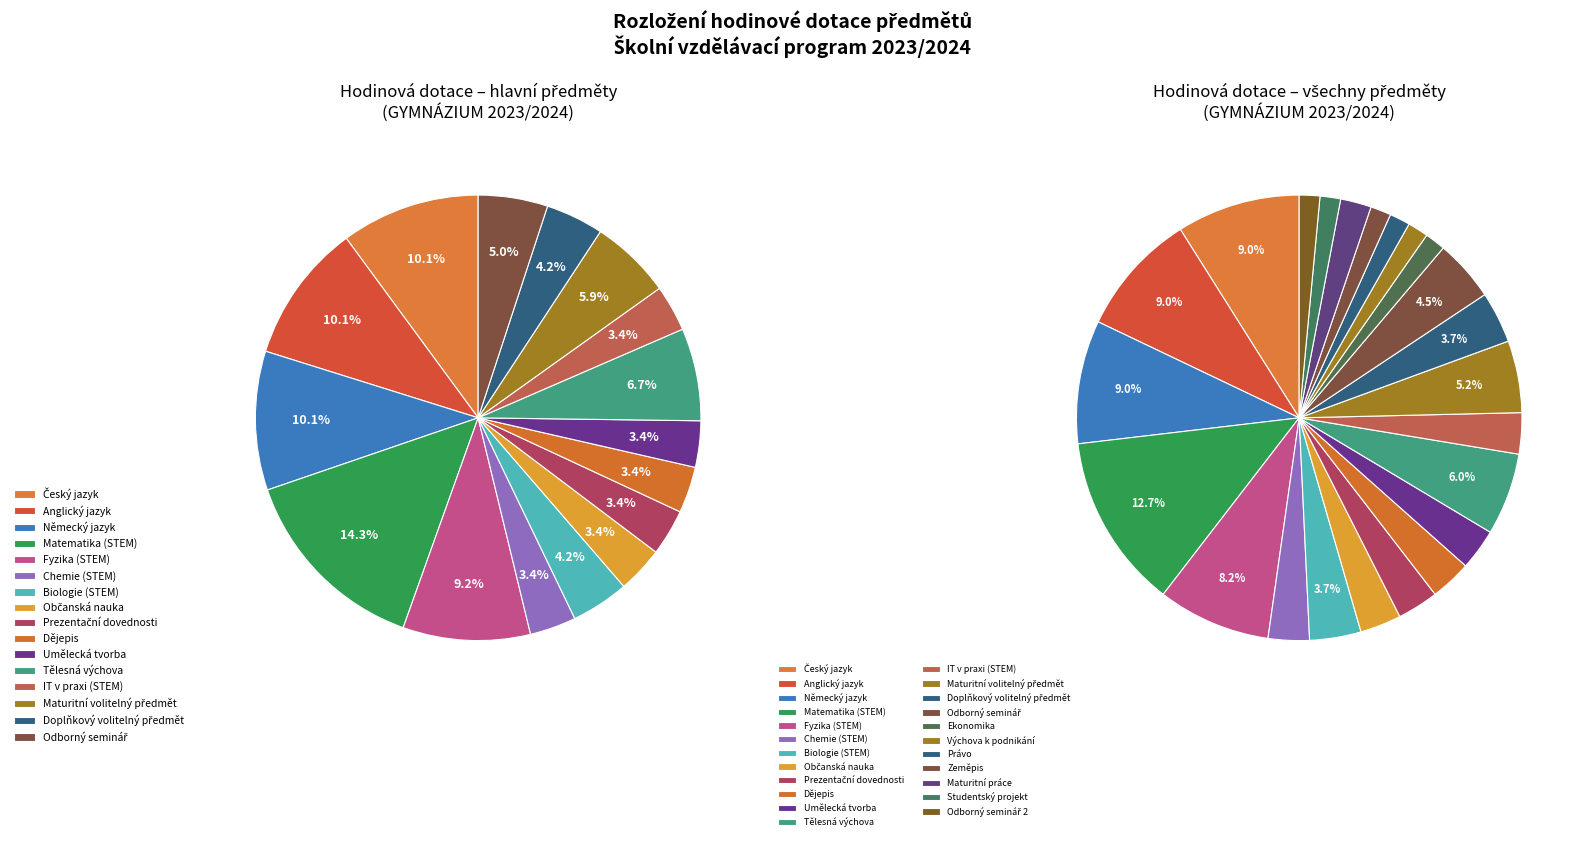

Count the number of slices in the pie.

23